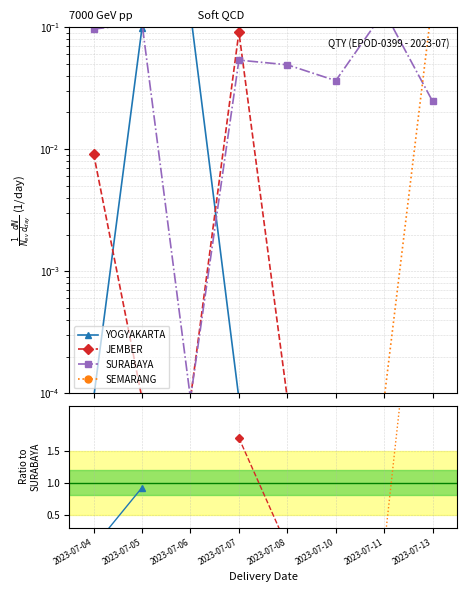

List the series in order of their overall mean, lowest first.

YOGYAKARTA, JEMBER, SURABAYA, SEMARANG